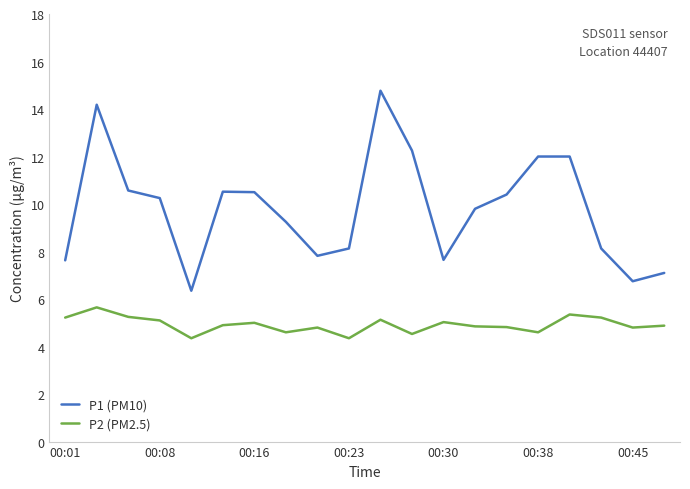

What is the greatest value displayed?

14.8